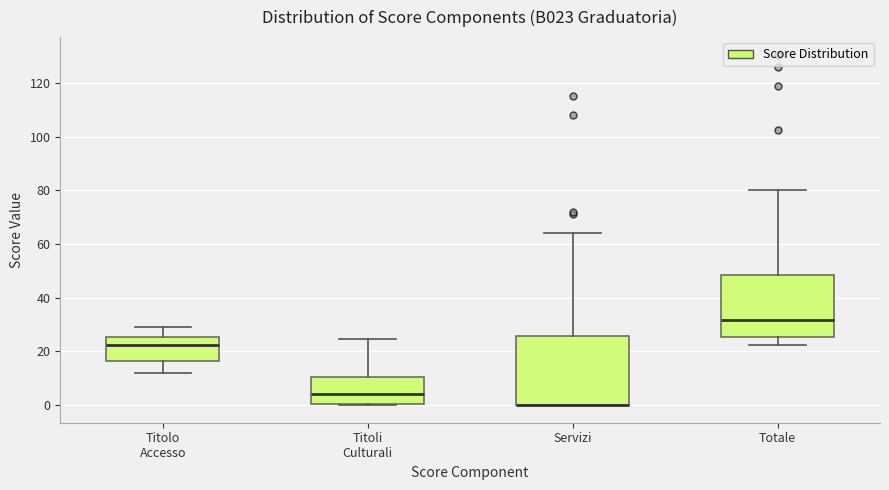

Which box is the tallest, from its lower edge to its upper edge?

Servizi